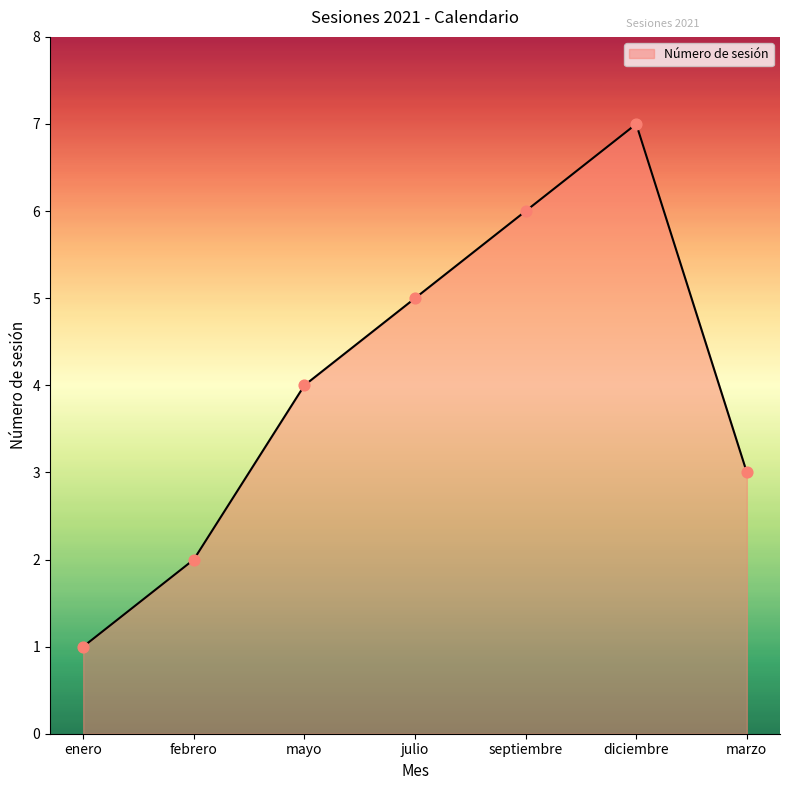

What is the change in value from julio to diciembre?

+2